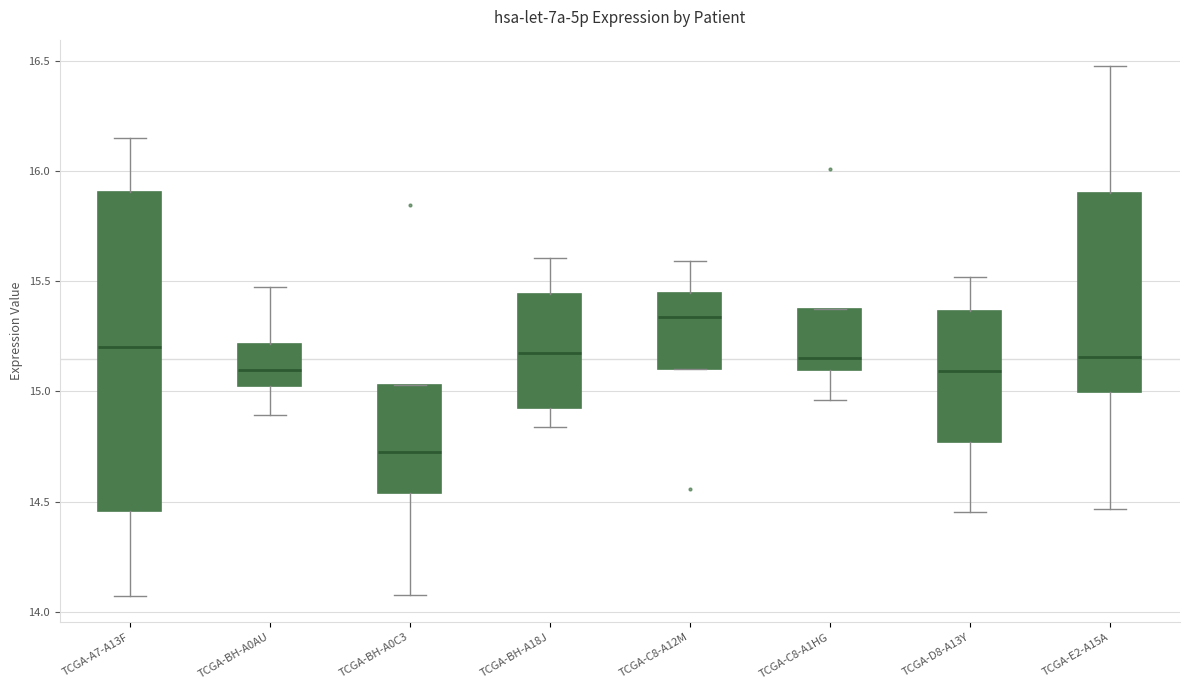

Which box is the tallest, from its lower edge to its upper edge?

TCGA-A7-A13F